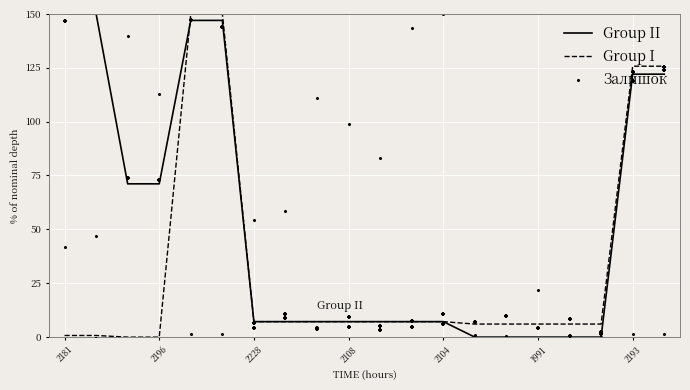

What are all the series names shown in the legend?

Group II, Group I, Залишок